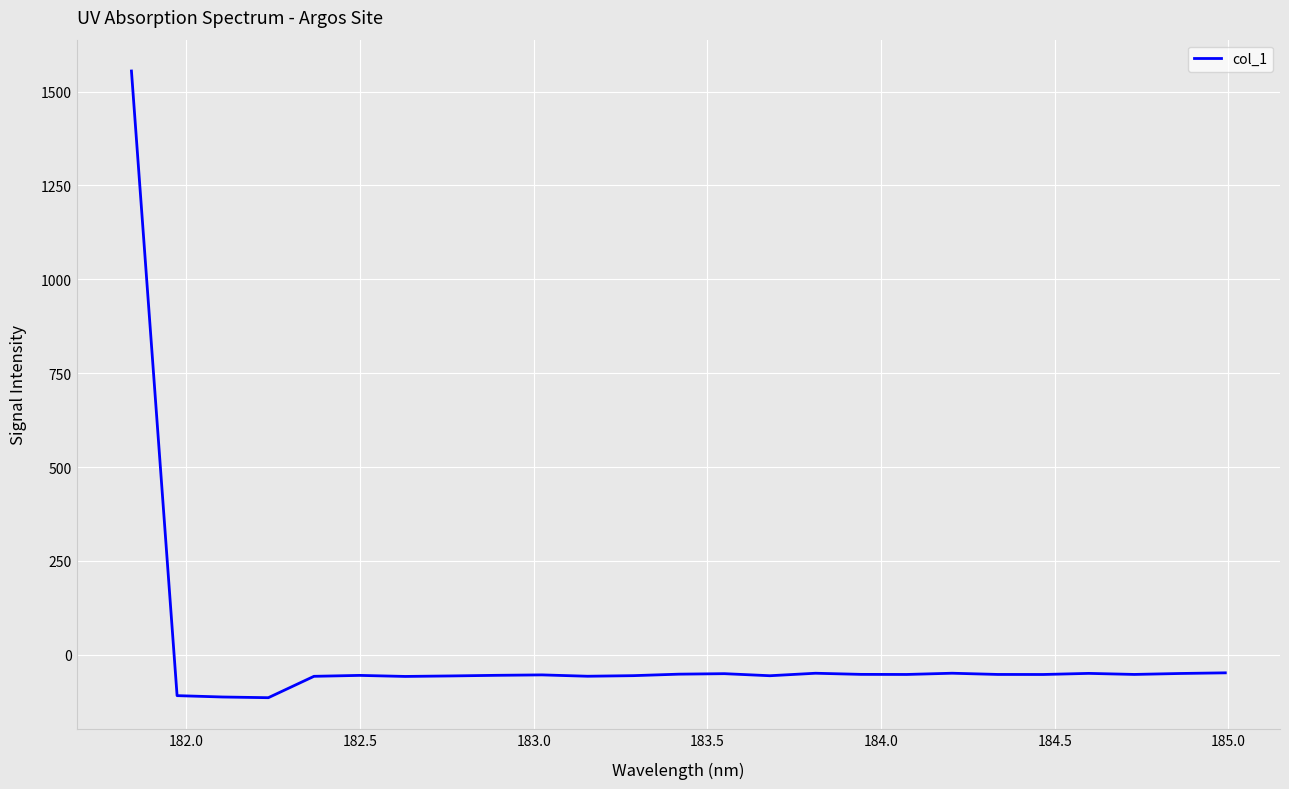

What is the smallest value displayed?

-114.2